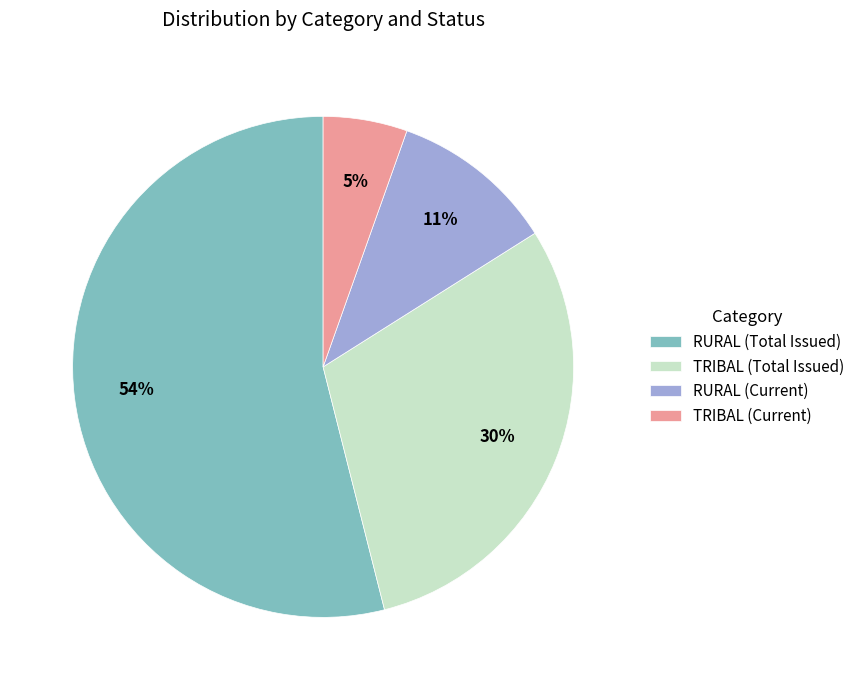

Is there a majority slice in this chart?

Yes